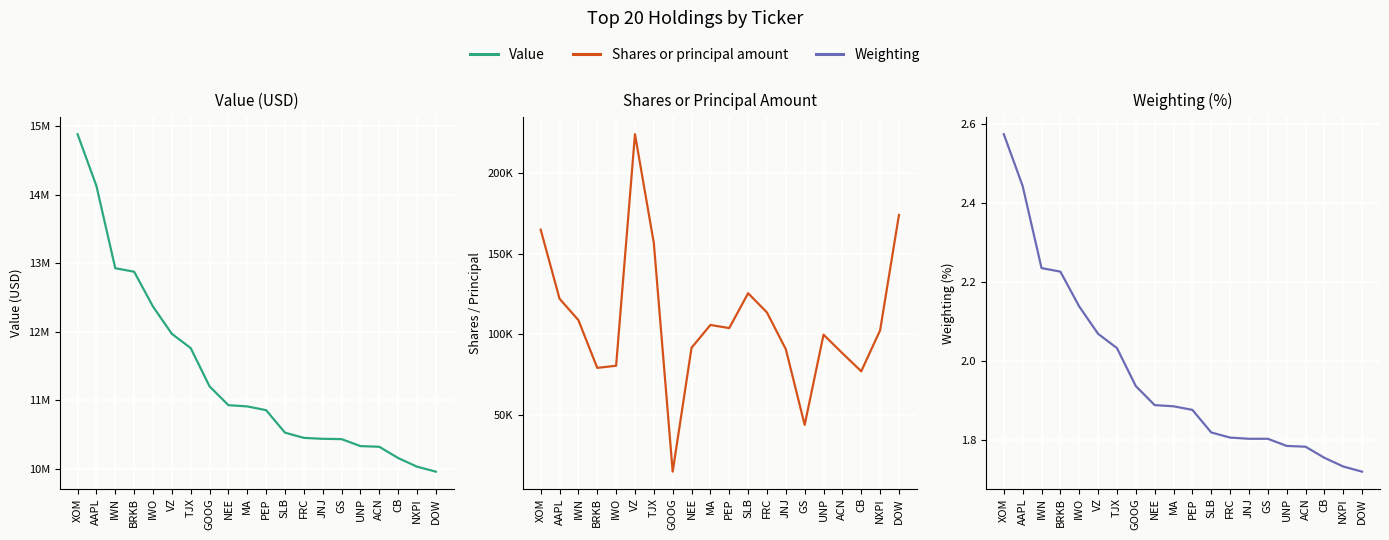

Does the chart display data point markers on the line(s)?

No